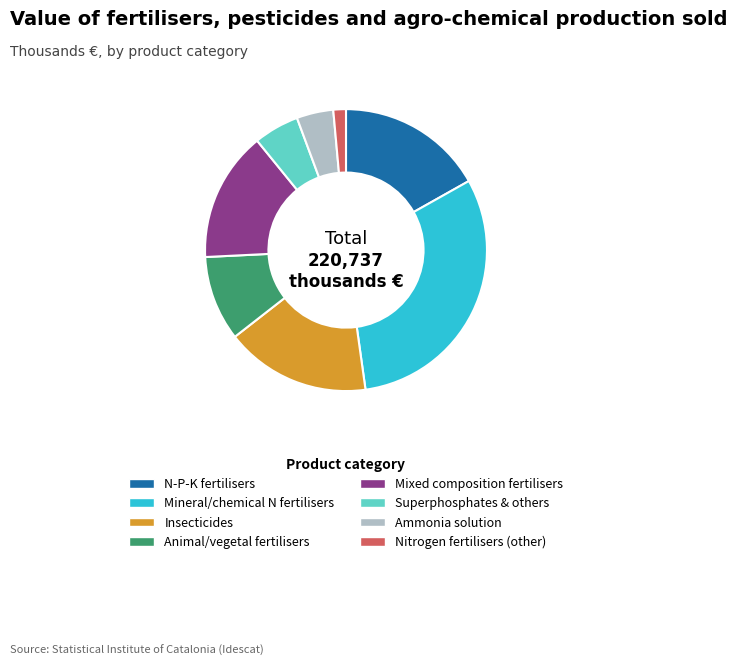

The Mixed composition fertilisers slice represents 26% of the pie. True or false?

False